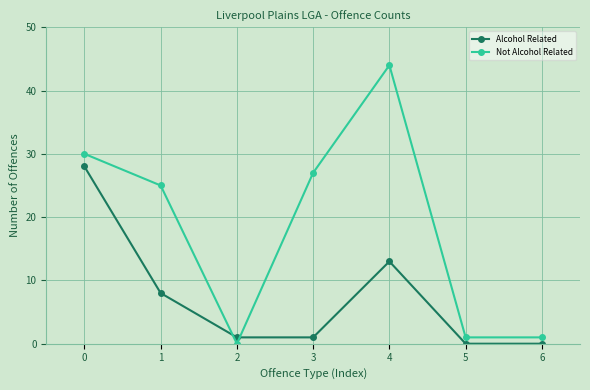

Which series ends up on top after the final intersection of Not Alcohol Related and Alcohol Related?

Not Alcohol Related